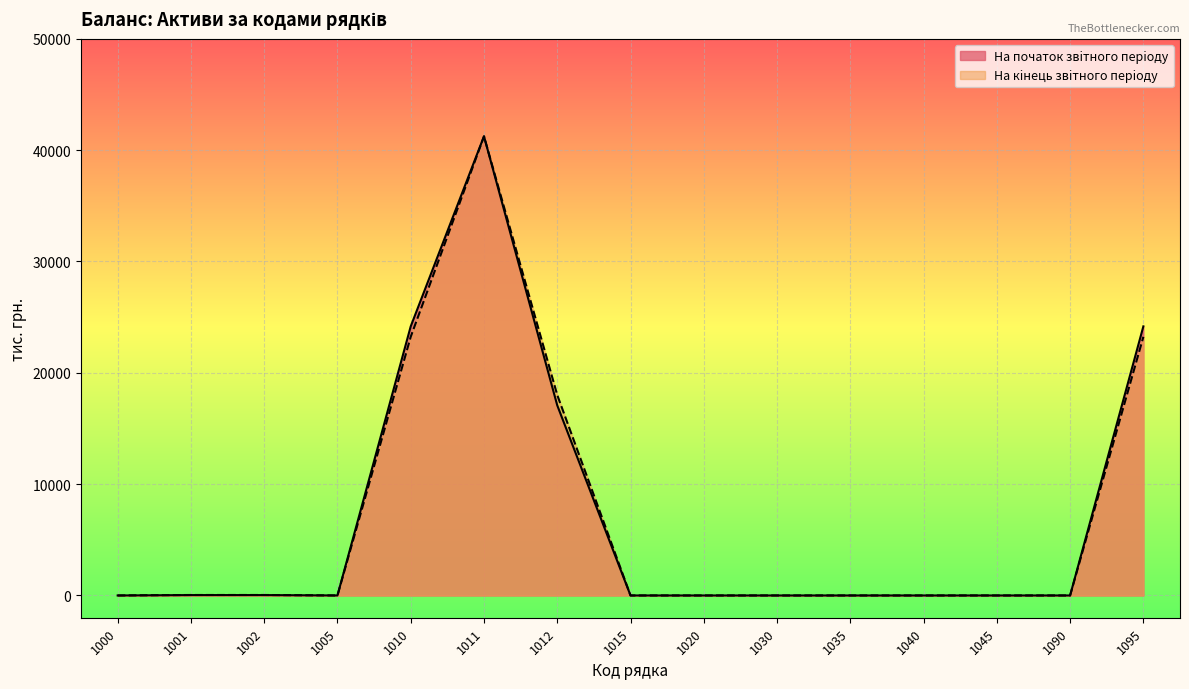

List the series in order of their overall mean, lowest first.

На кiнець звiтного перiоду, На початок звiтного перiоду